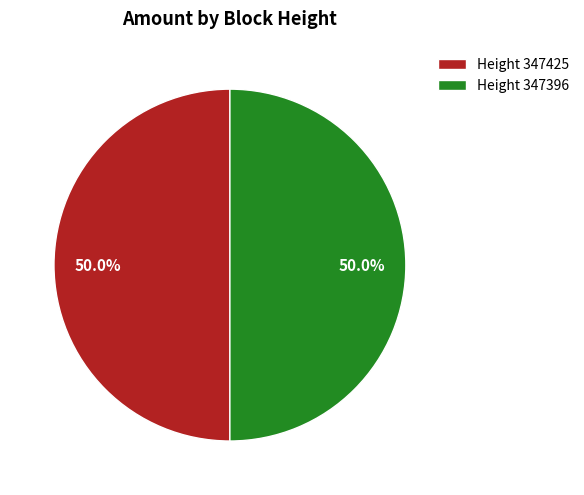

How many slices are in this pie chart?

2